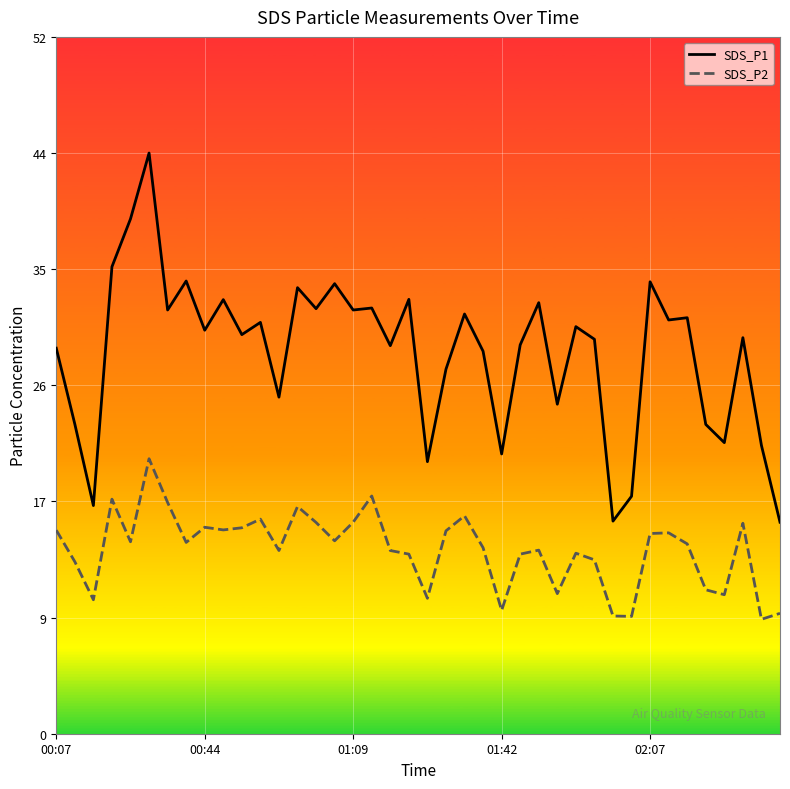

What is the average value of the SDS_P2 series?

13.8